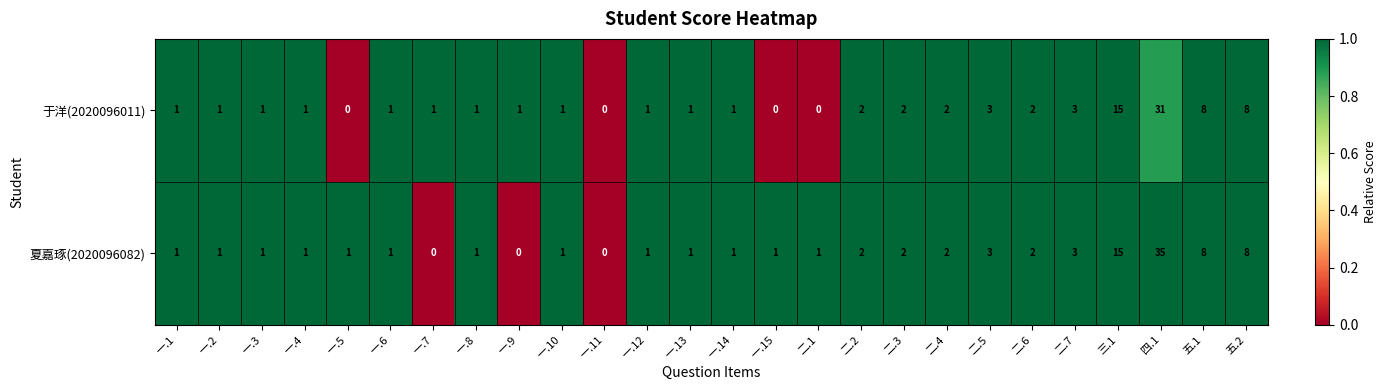

The value of 夏嘉琢(2020096082) at 一.6 is 1. True or false?

True